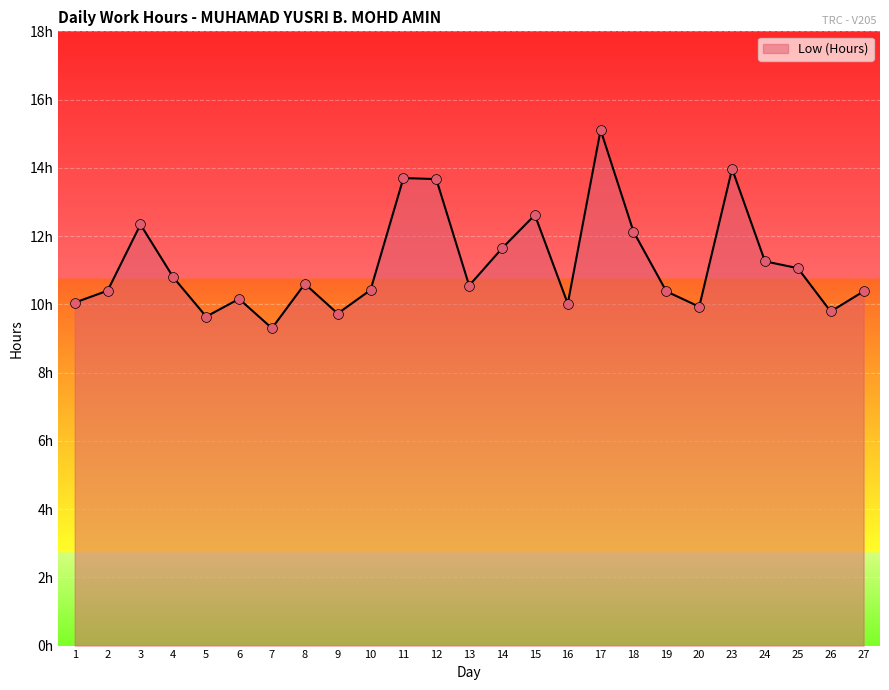

What is the ratio of the value at 25 to the value at 11?

0.8